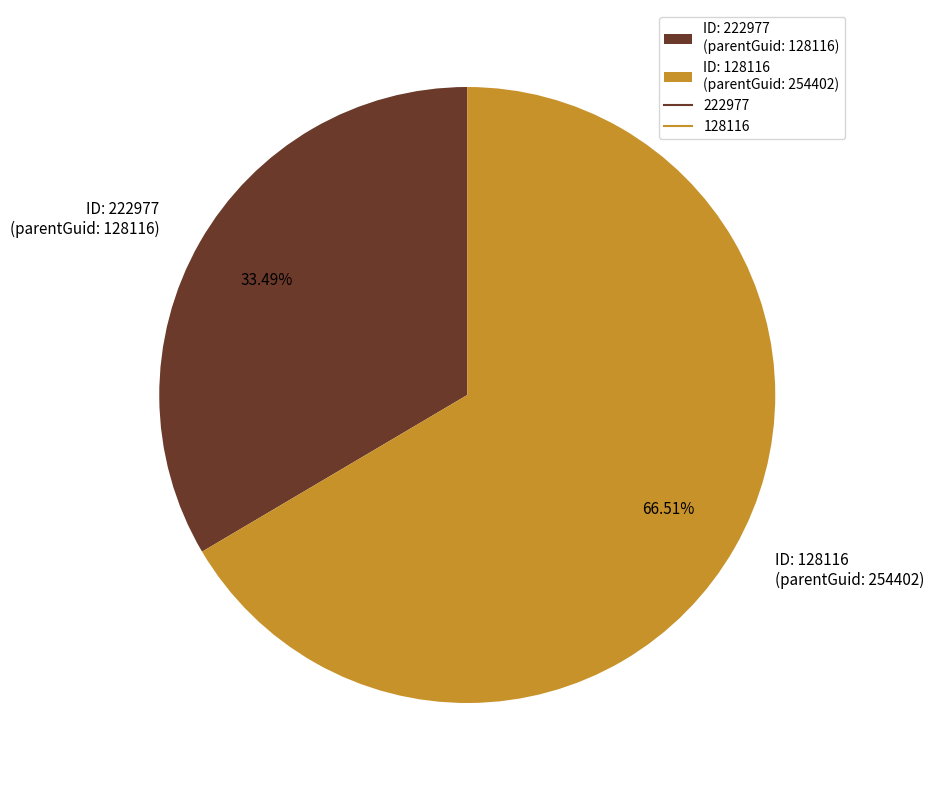

What is the majority slice?

ID: 128116 (parentGuid: 254402)